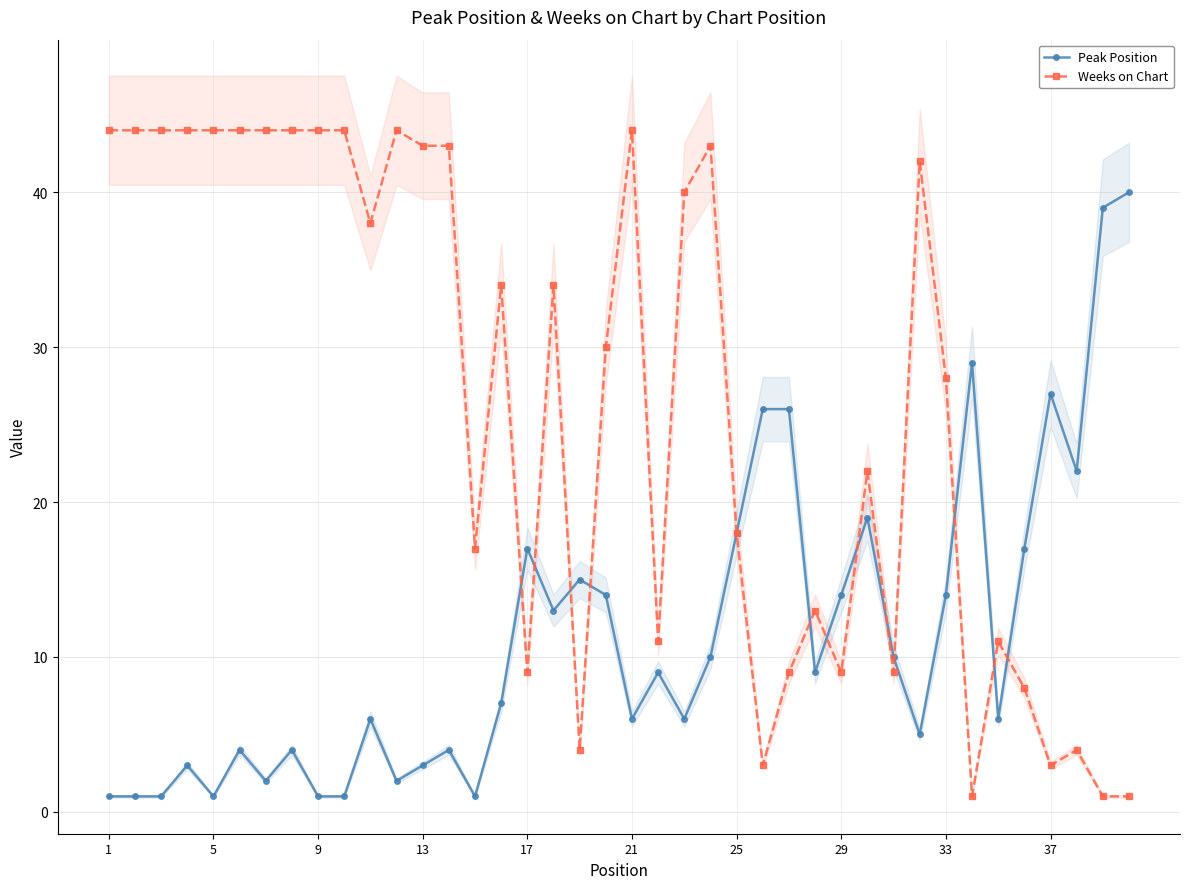

The Peak Position series shows 1 at 21. True or false?

False